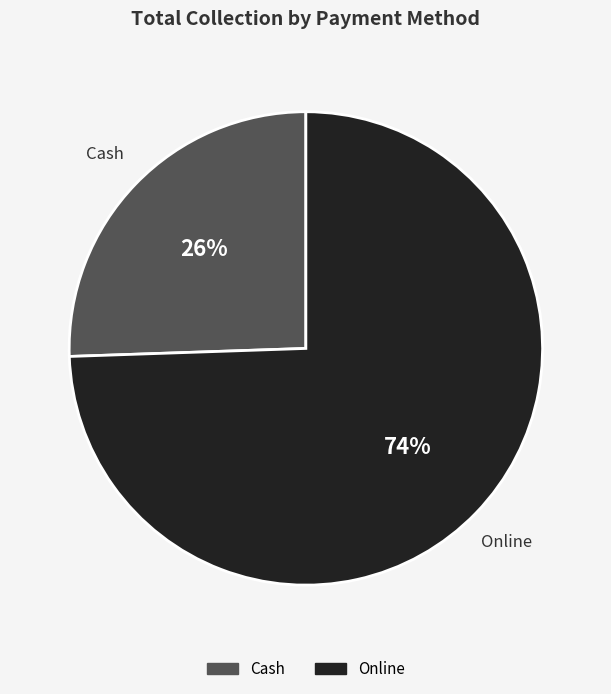

Which has a higher value, Online or Cash?

Online